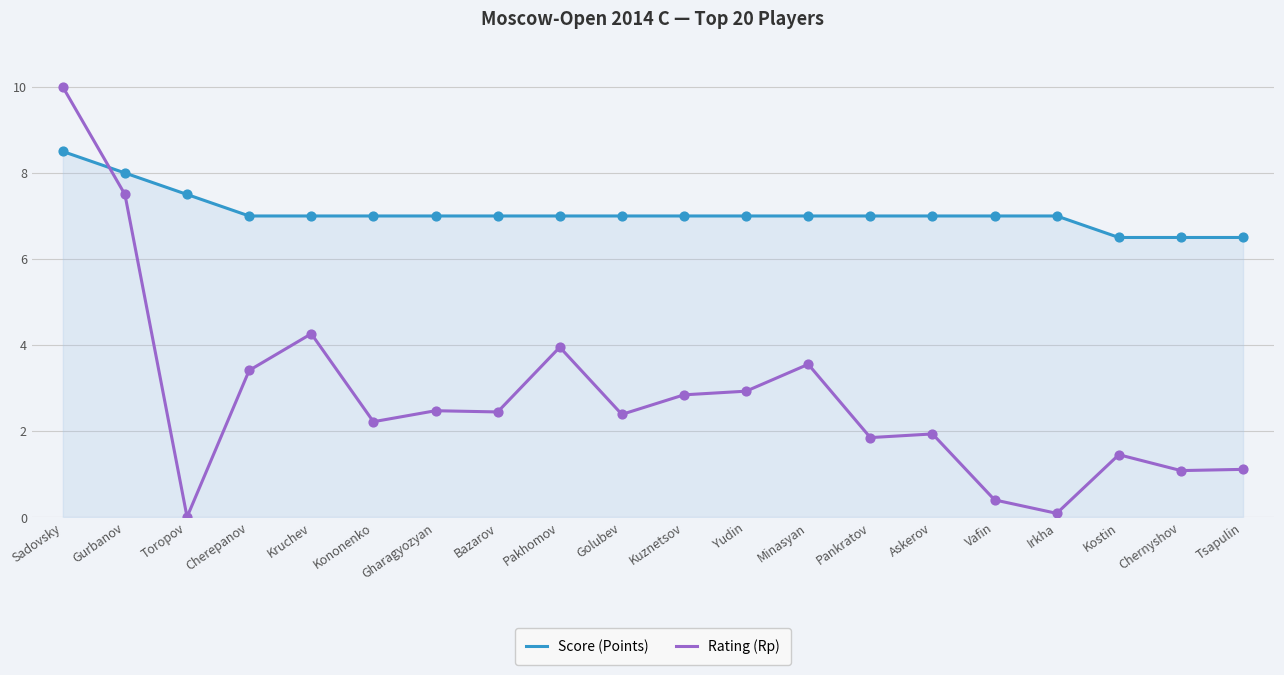

Is the value of Score (Points) at Kononenko greater than the value of Rating (Rp) at Toropov?

Yes